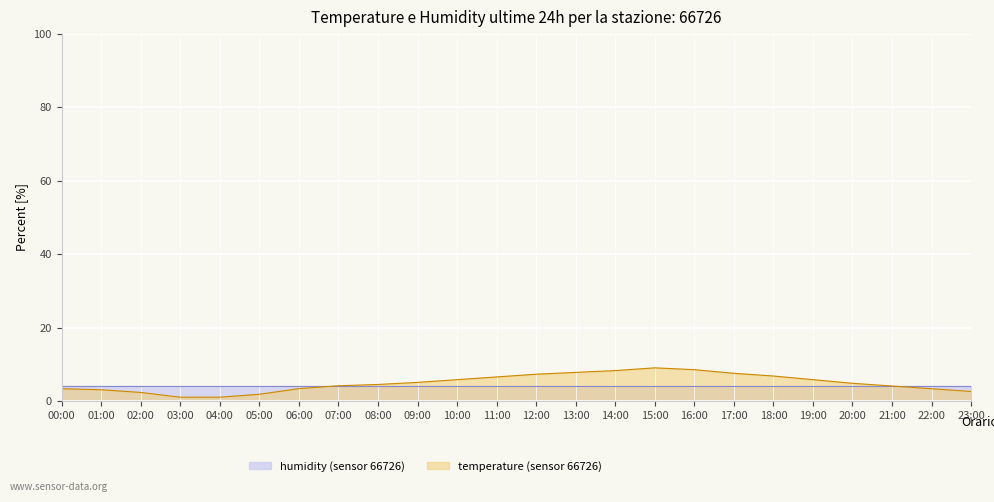

How many data points are above 4?

15